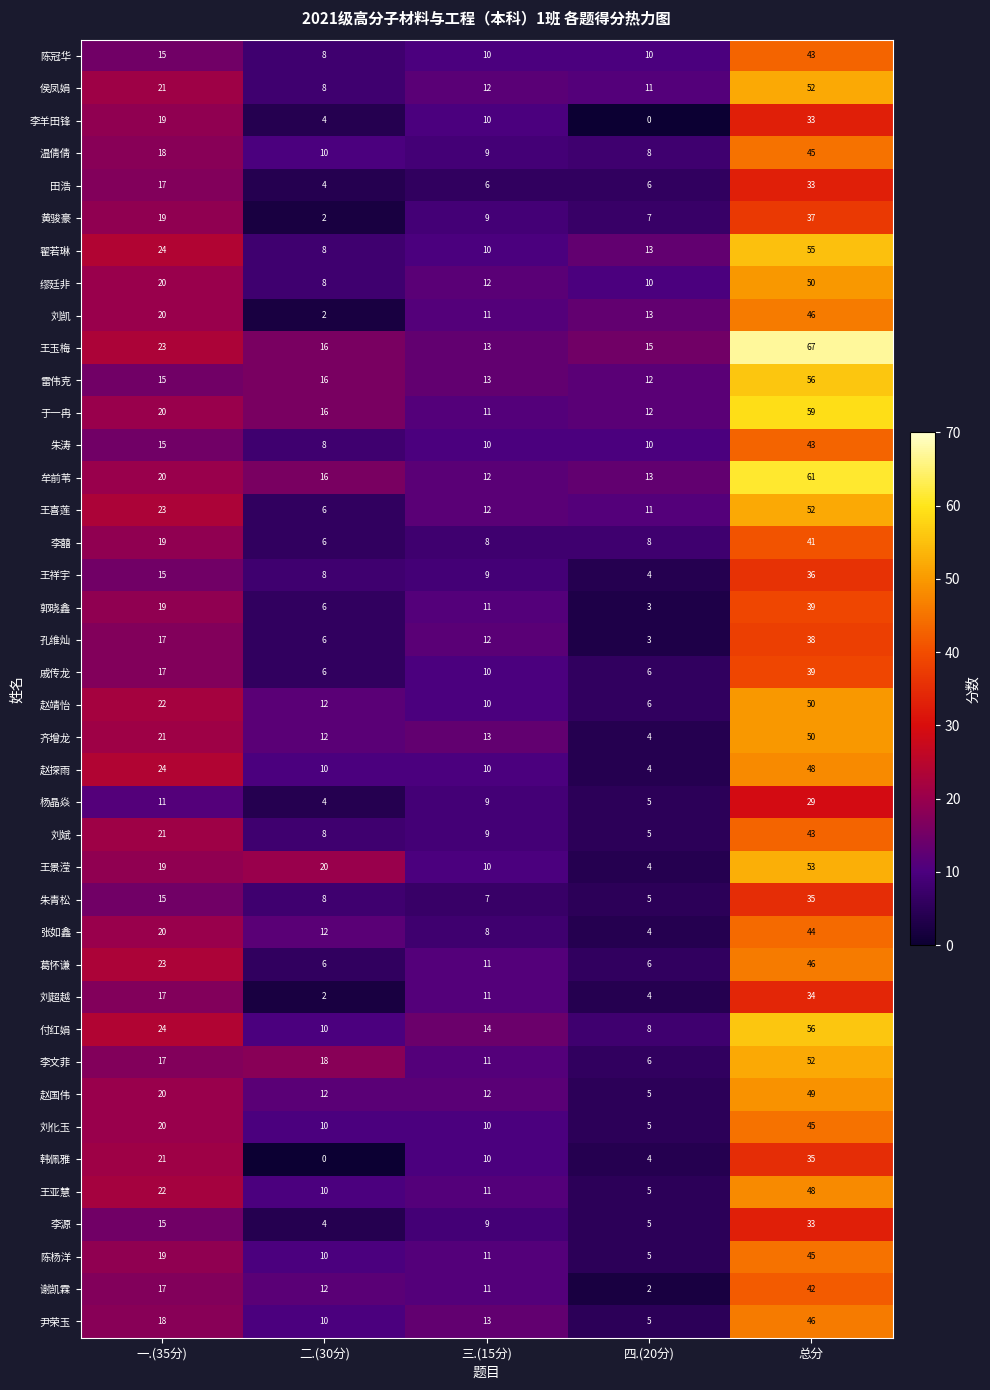

How many data points does each series have?

5